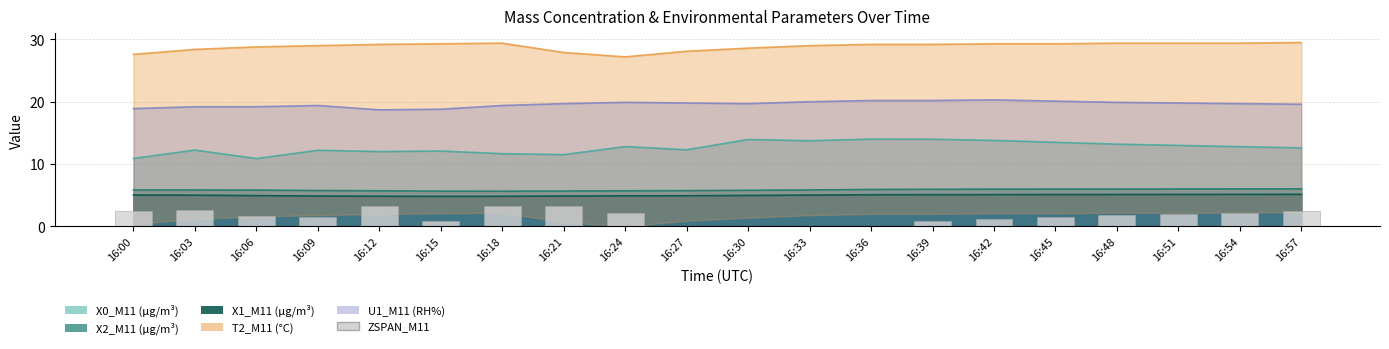

Count the number of categories in the chart.

20